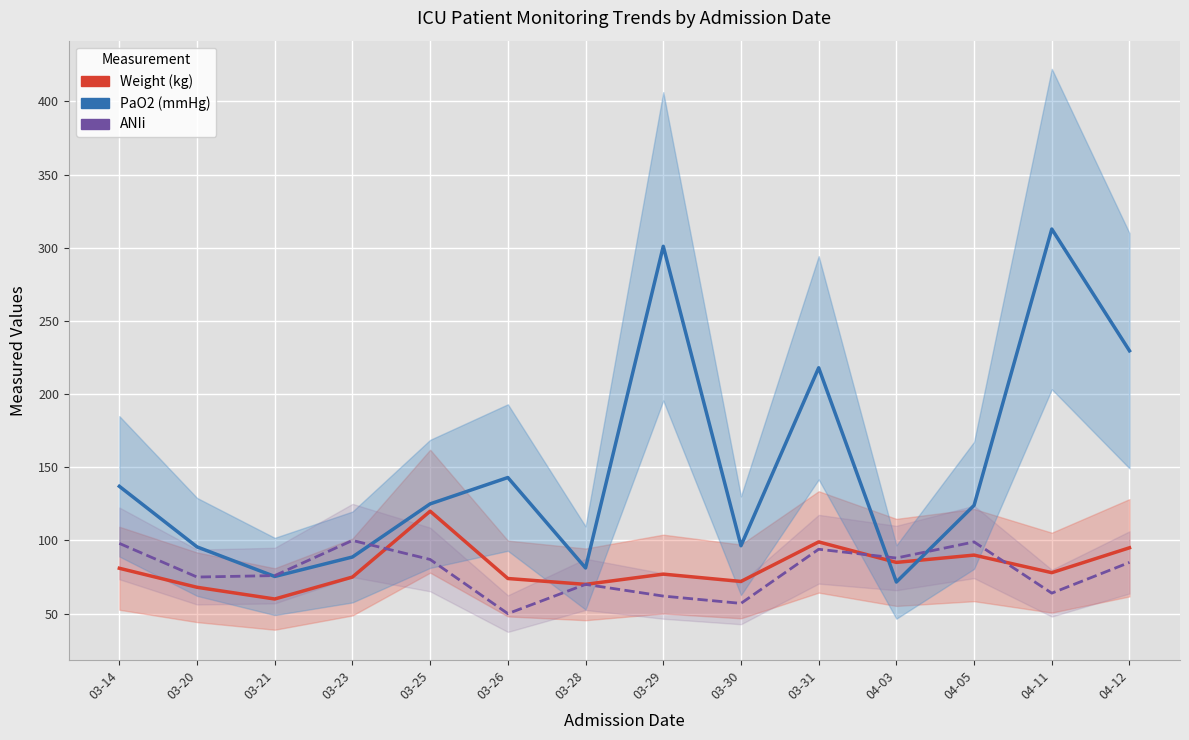

Count the number of data series in this chart.

3